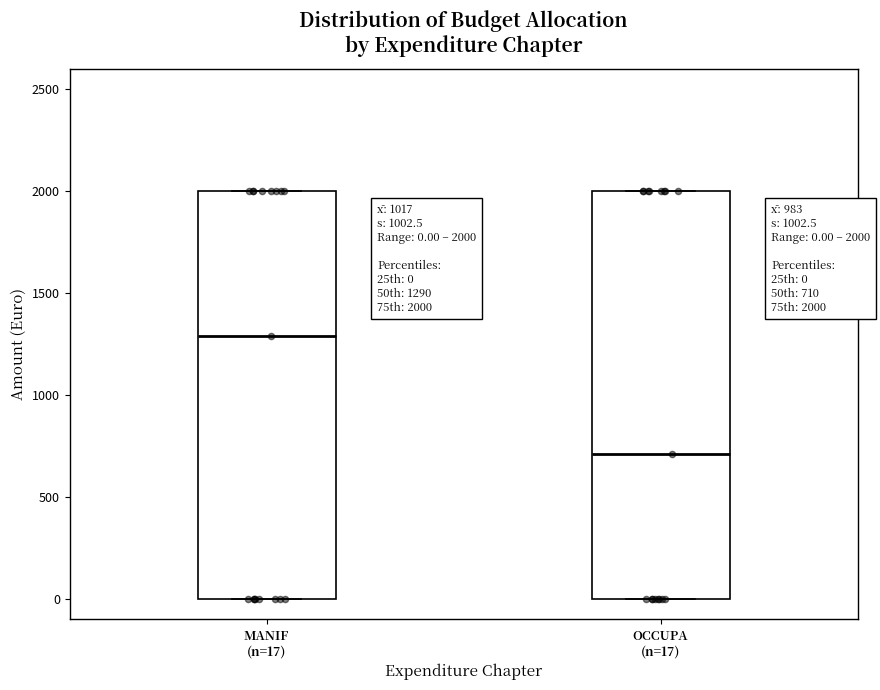

Which box's median line is the highest?

MANIF (n=17)